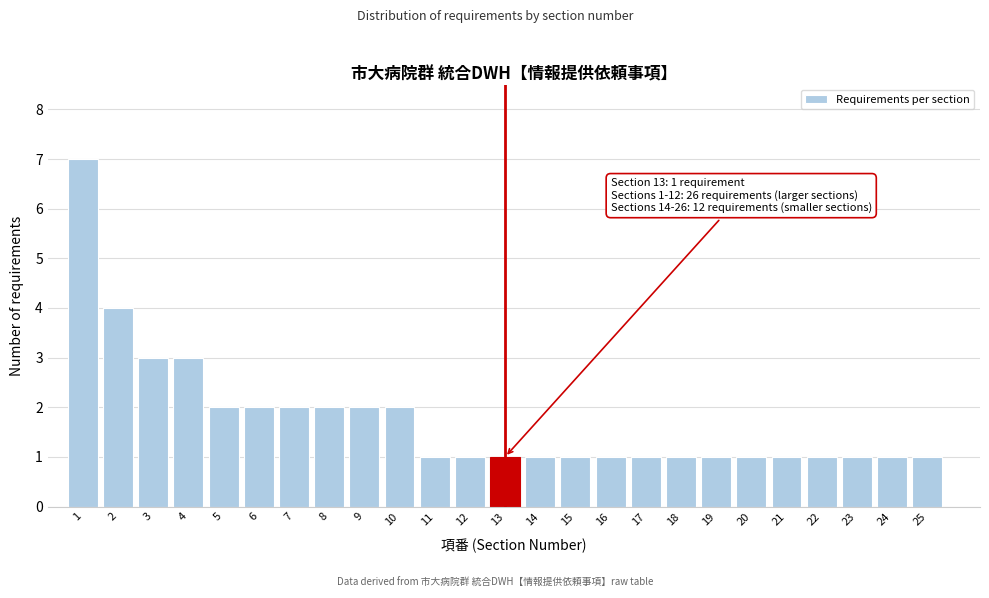

Reading right to left, extract all data points from this chart.

1	1	1	1	1	1	1	1	1	1	1	1	1	1	1	2	2	2	2	2	2	3	3	4	7